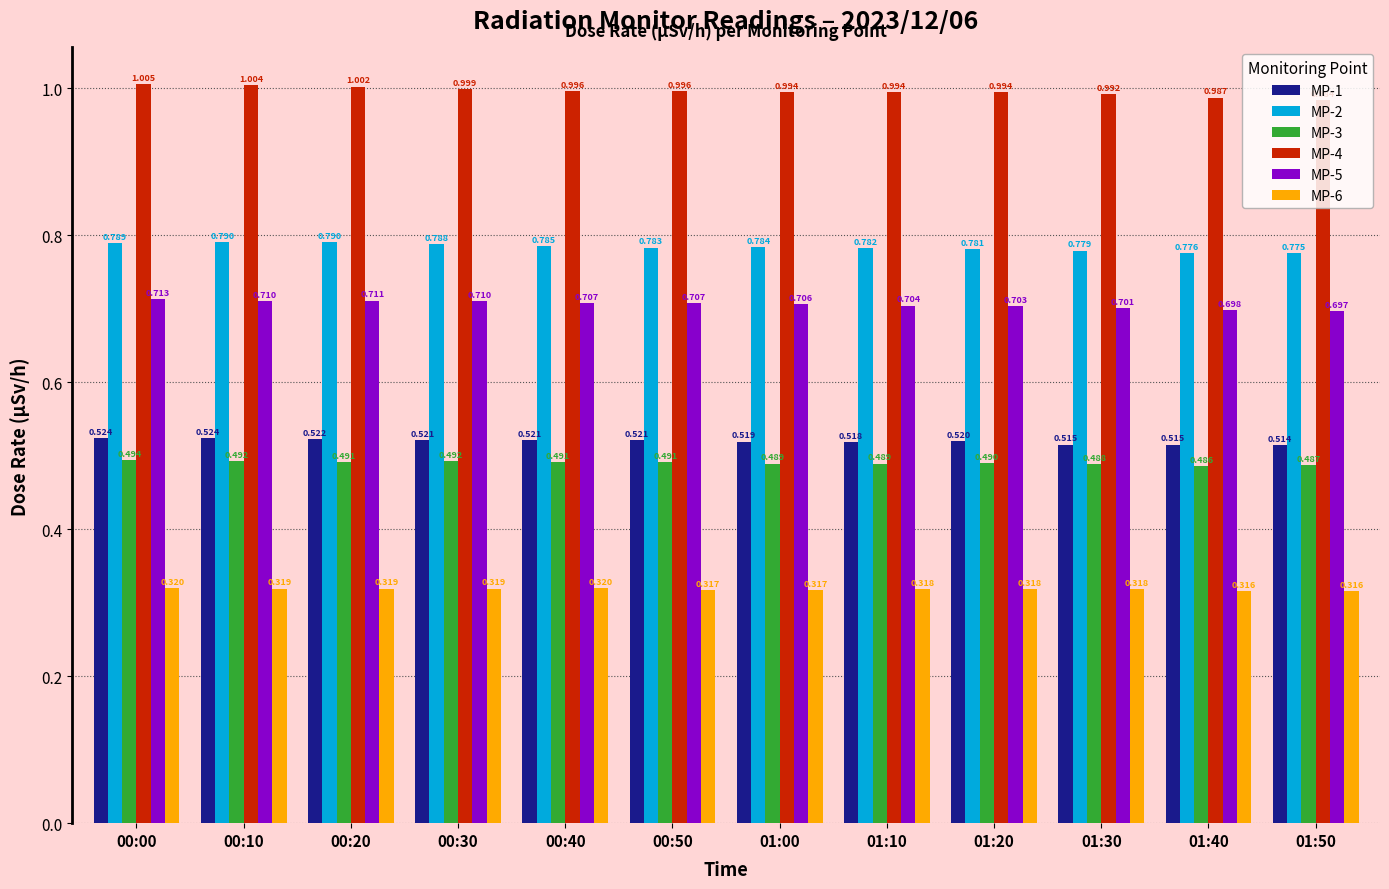

What is the total value across all series at 01:10?

3.8